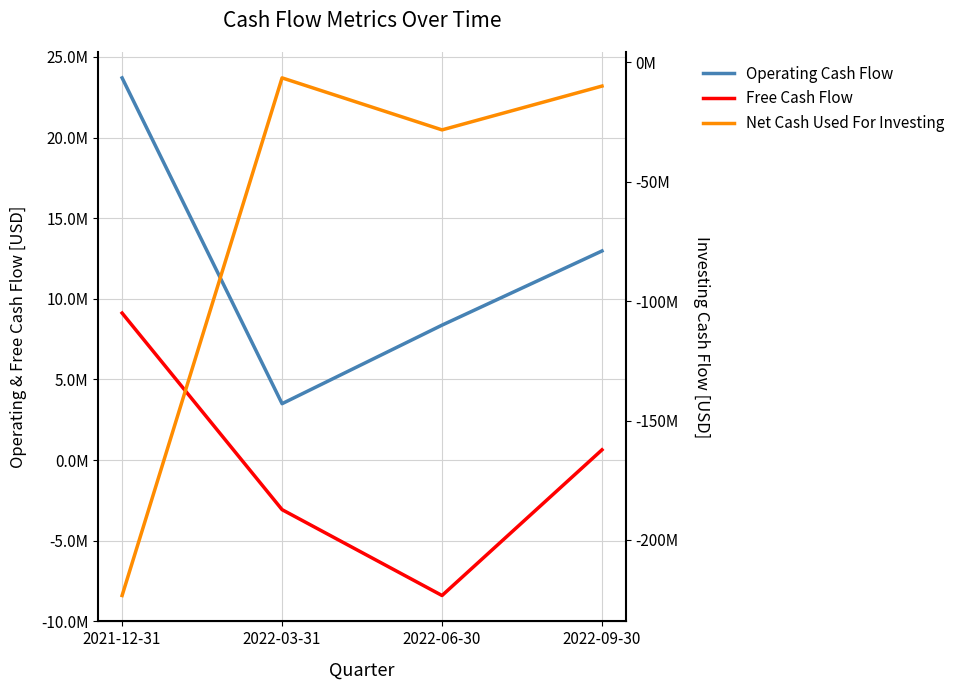

Between 2021-12-31 and 2022-03-31, which series saw the biggest shift?

Net Cash Used For Investing